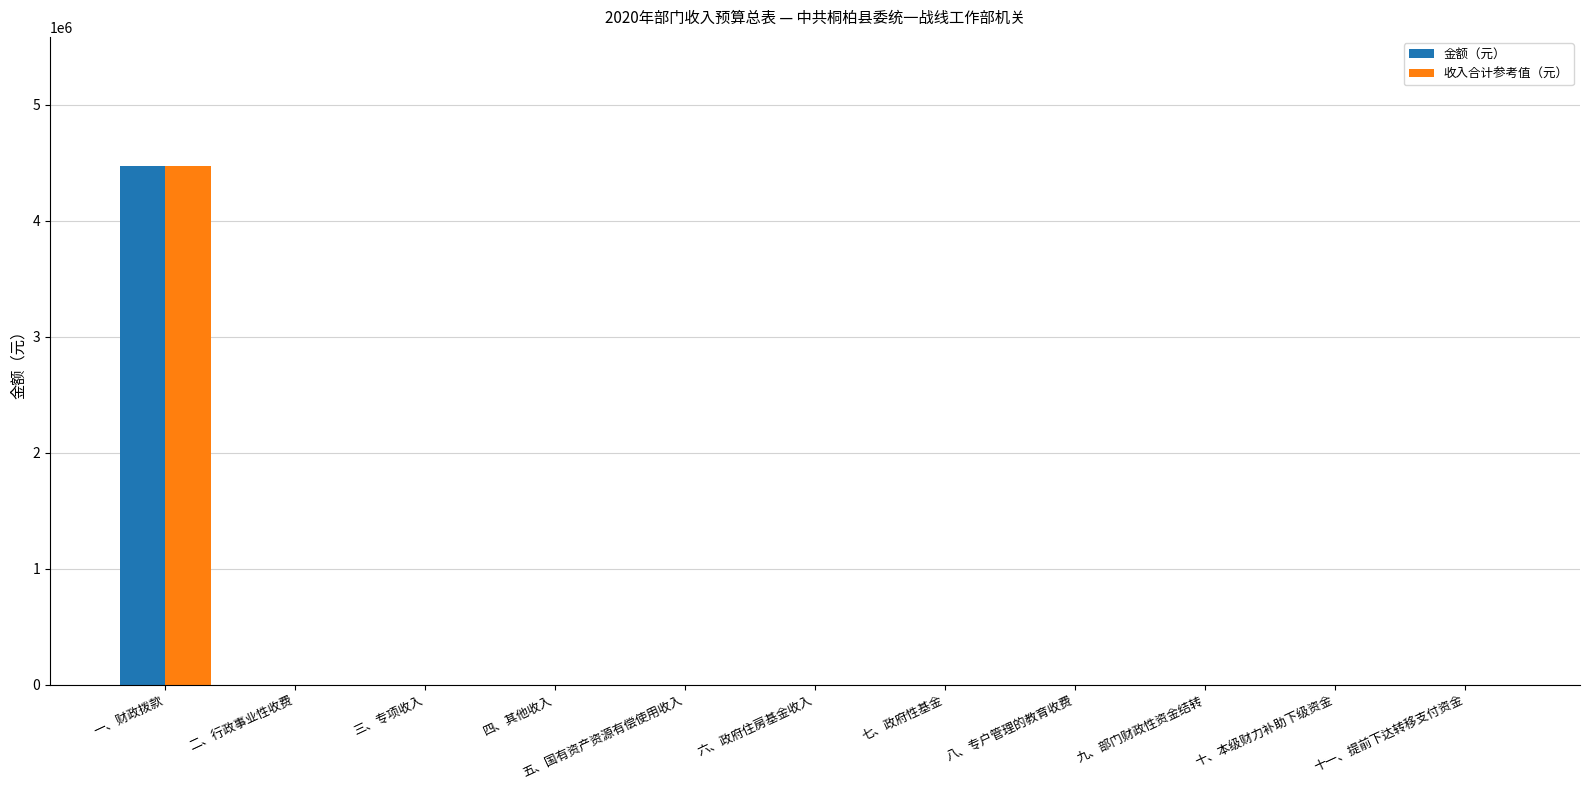

Reading left to right, list all the values displayed in this chart.

金额（元）: 4467942.5	0.0	0.0	0.0	0.0	0.0	0.0	0.0	0.0	0.0	0.0
收入合计参考值（元）: 4467942.5	0.0	0.0	0.0	0.0	0.0	0.0	0.0	0.0	0.0	0.0